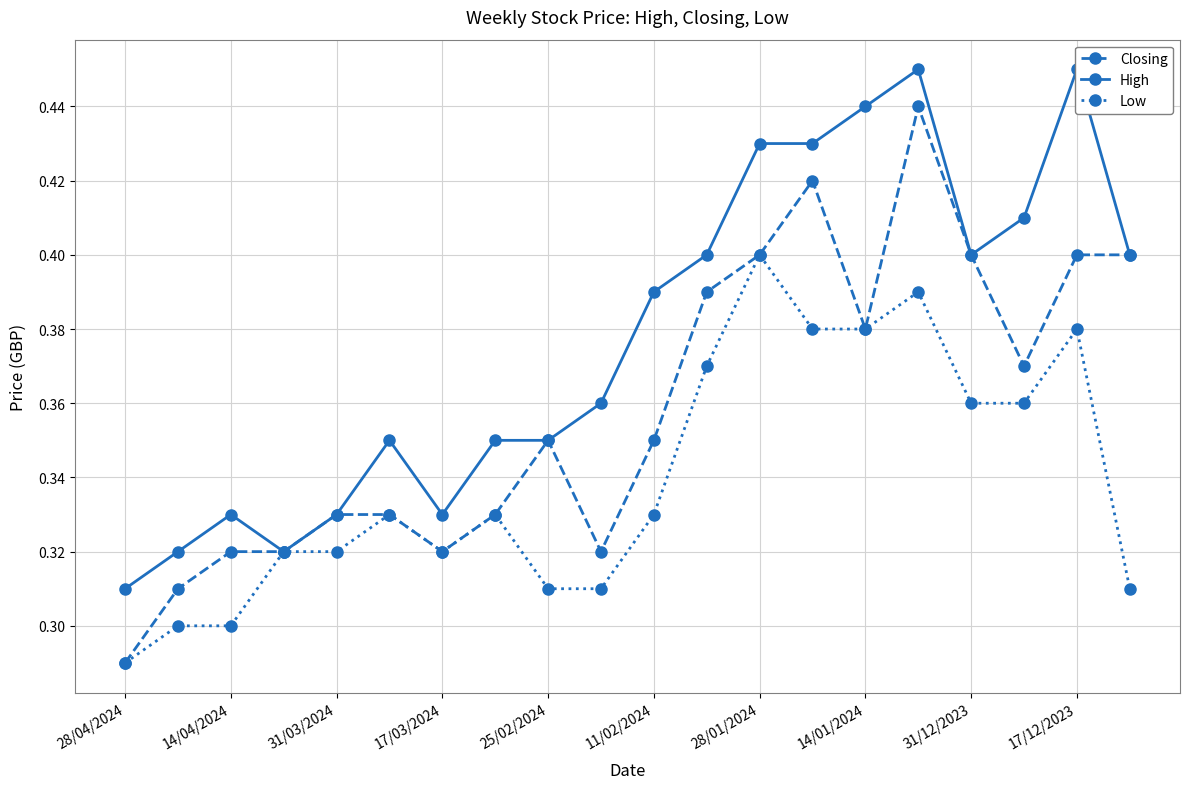

Is the value of Closing at 31/03/2024 greater than the value of Low at 17/12/2023?

No